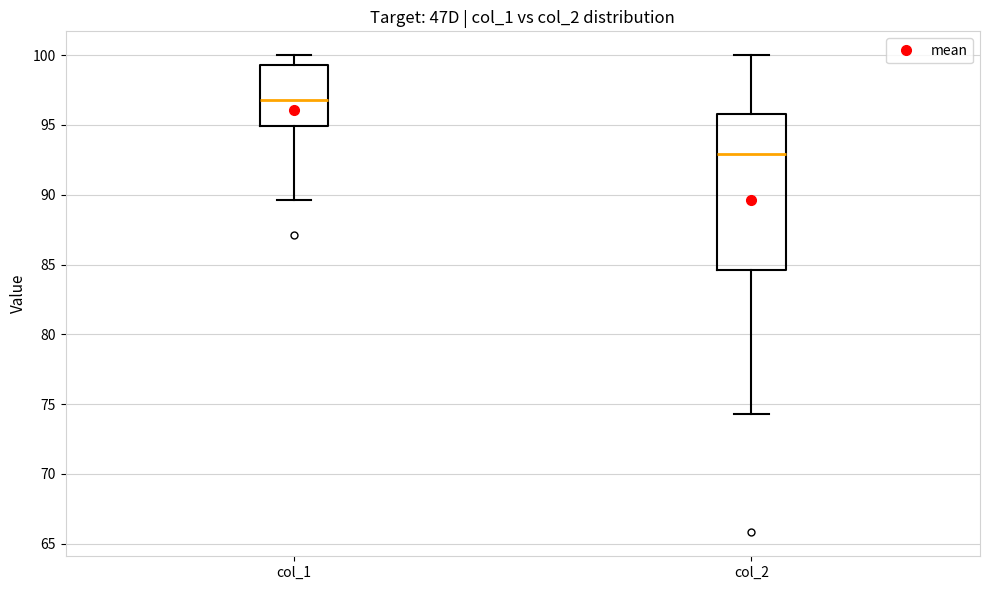

Which box is the tallest, from its lower edge to its upper edge?

col_2